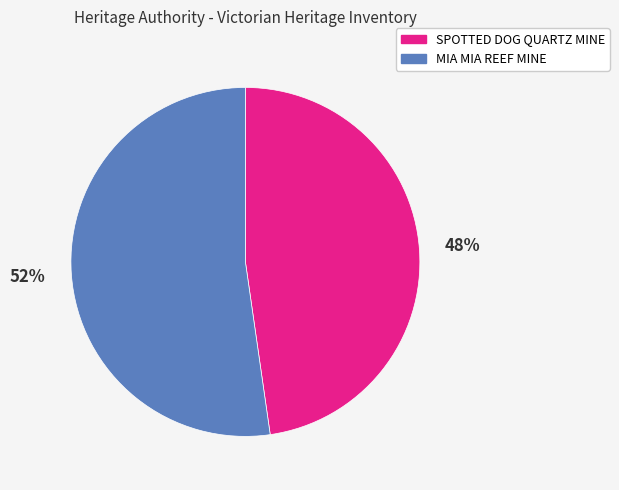

To the nearest percent, what is the average slice percentage?

50%